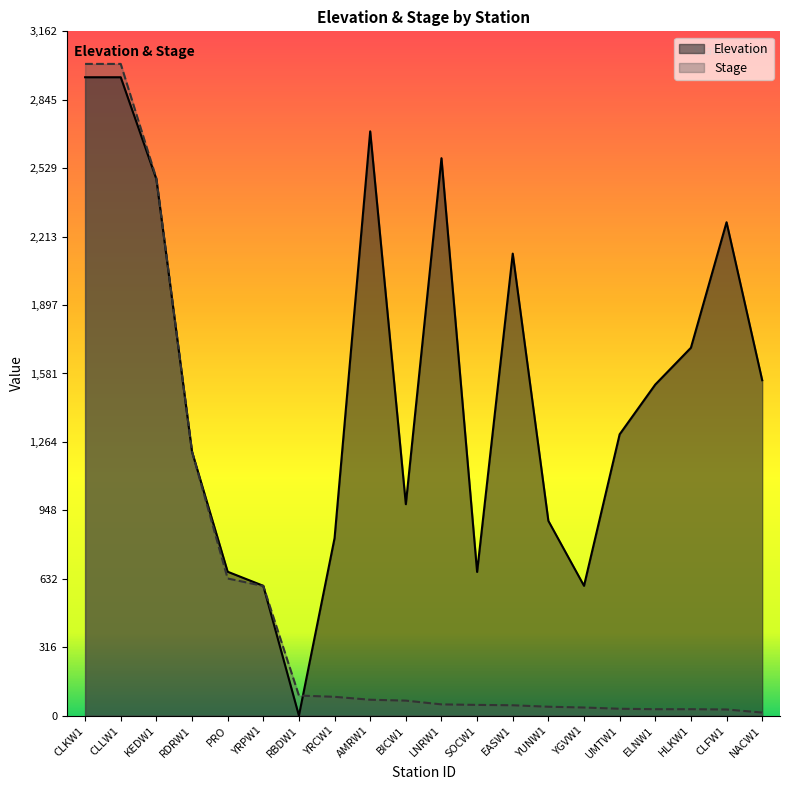

What is the label of the 4th point from the left?

RDRW1